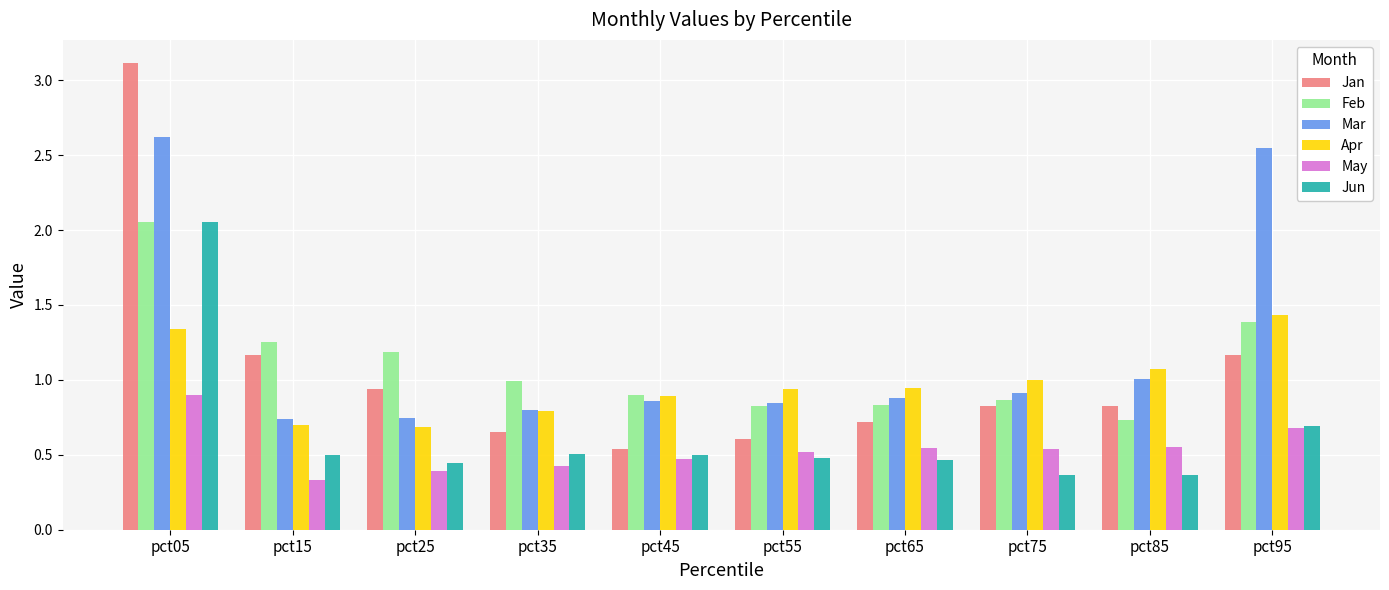

How many categories are shown in the chart?

10